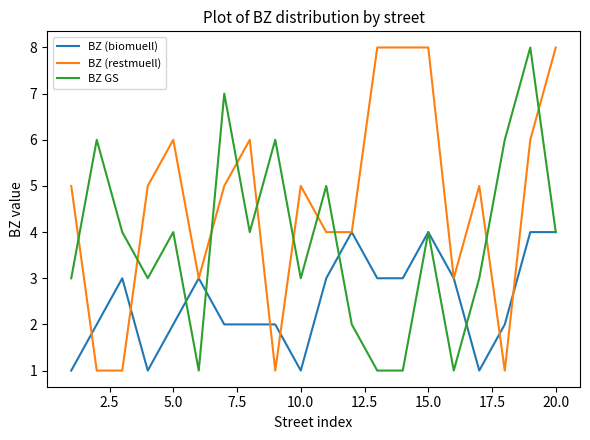

Which series has the largest total across all categories?

BZ (restmuell)